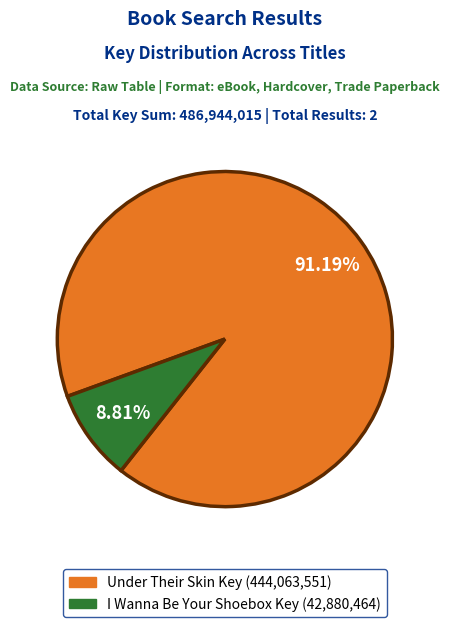

Is there a majority slice in this chart?

Yes